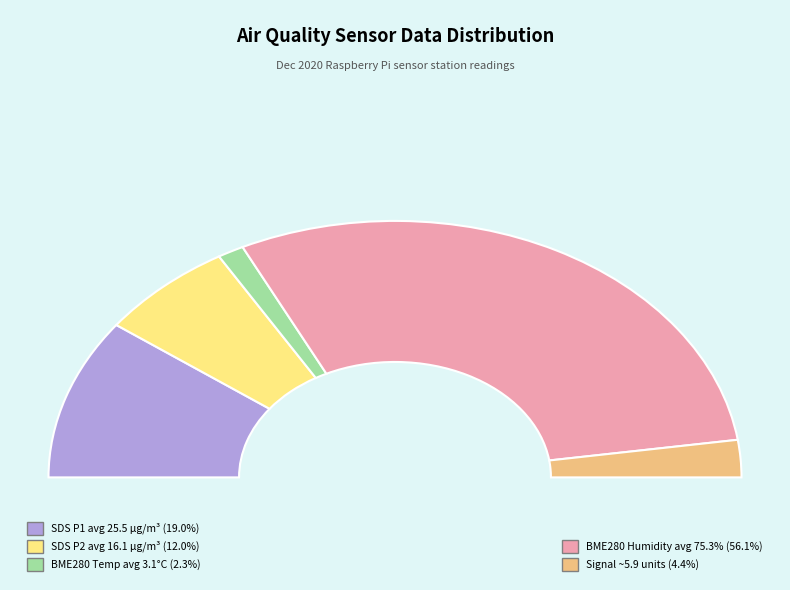

To the nearest percent, what is the difference between the largest and smallest slice percentages?

100%